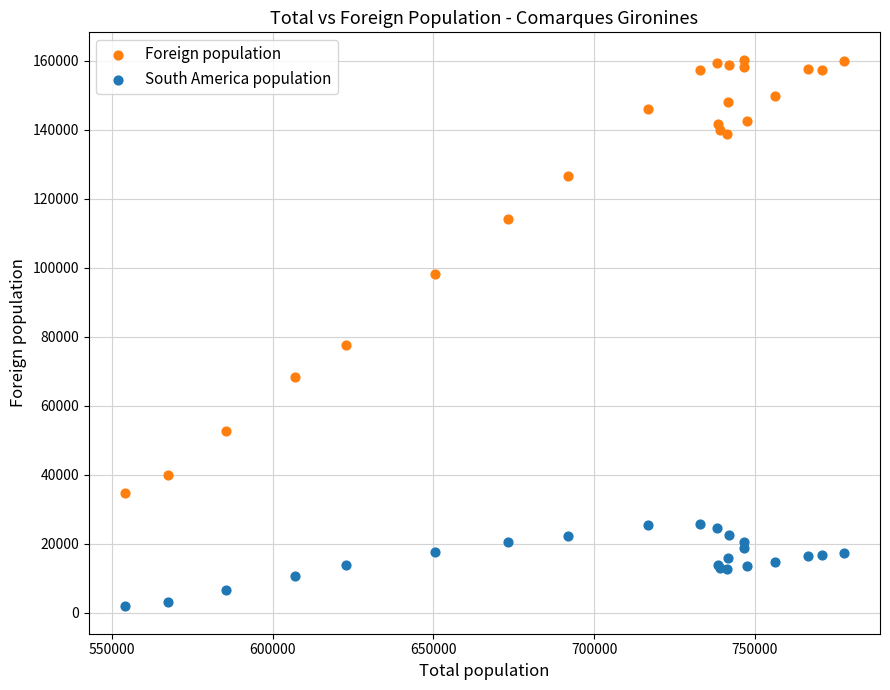

Across all series, what Y value is closest to 81059?

77554